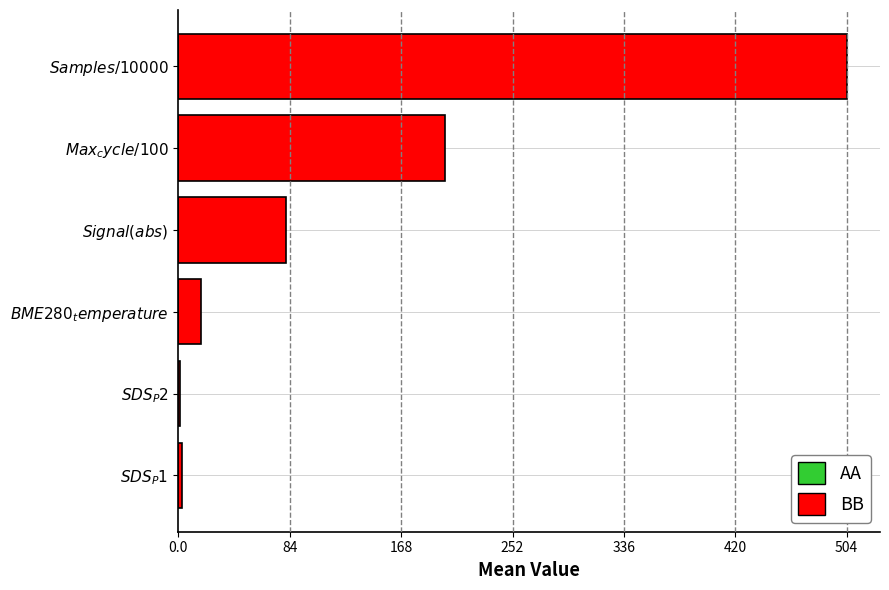

Are the bars horizontal?

Yes